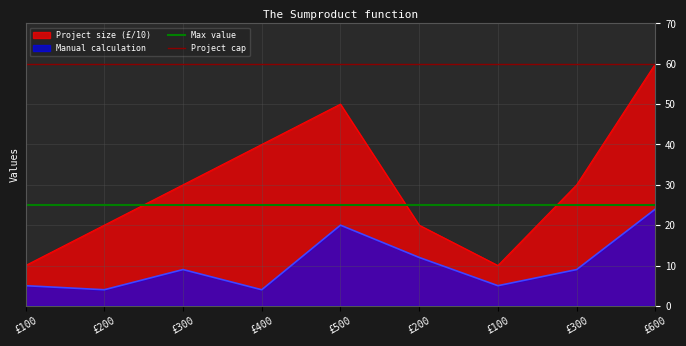

What is the value of the Project cap point at the 1st from the left?

60